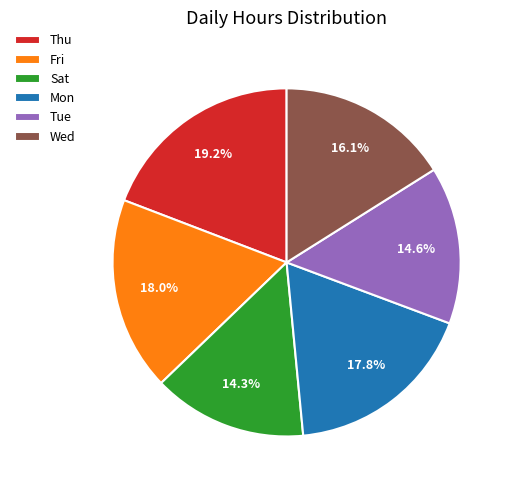

How many slices are in this pie chart?

6